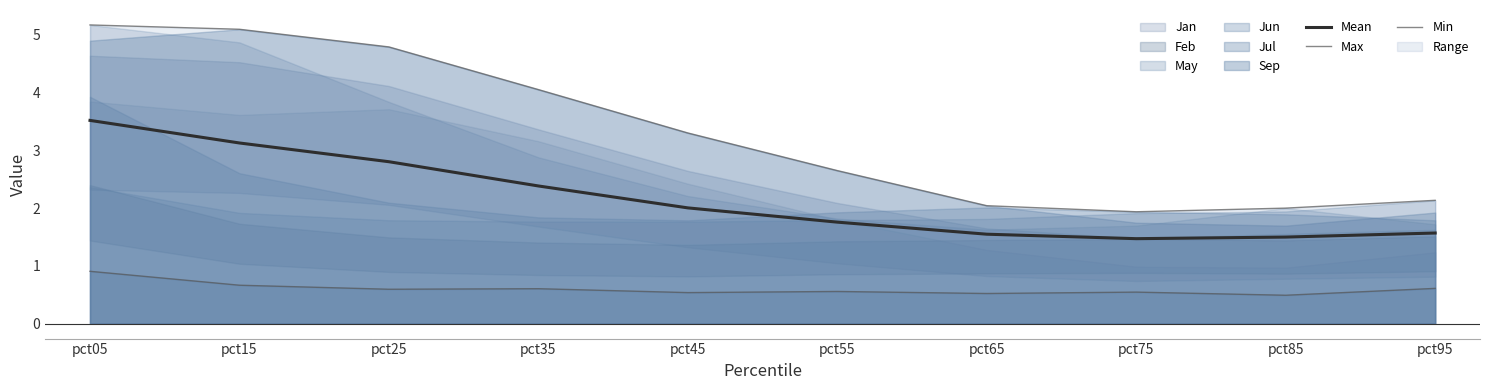

In Mean, how many points are lower than both neighbors (excluding endpoints)?

1